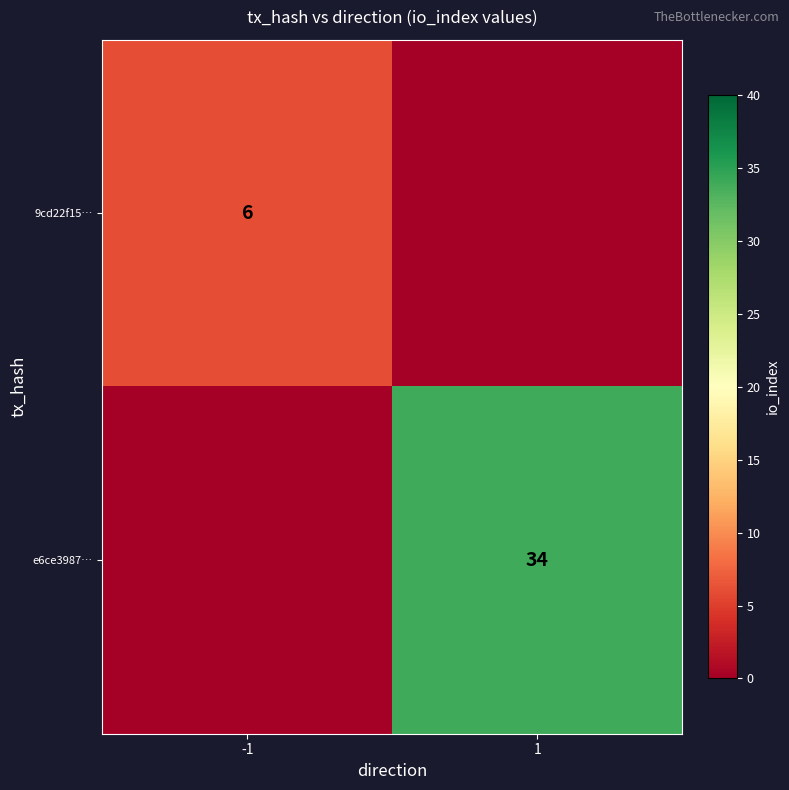

How many series are shown in this chart?

2